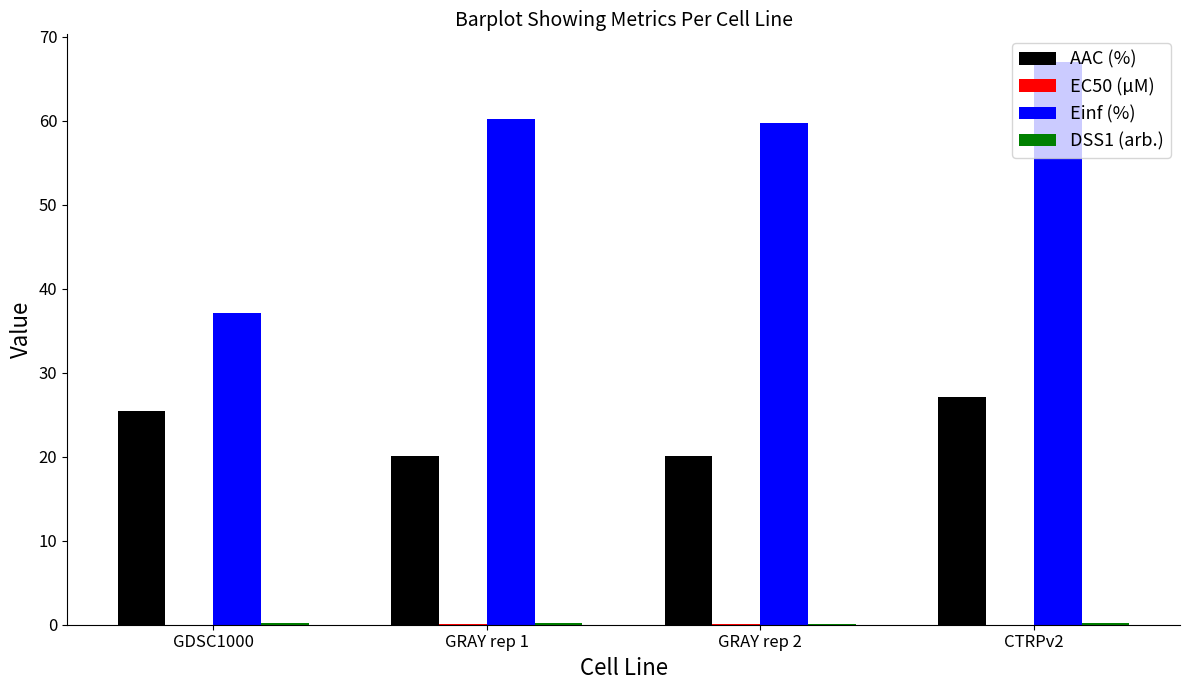

What is the greatest value displayed?

66.9